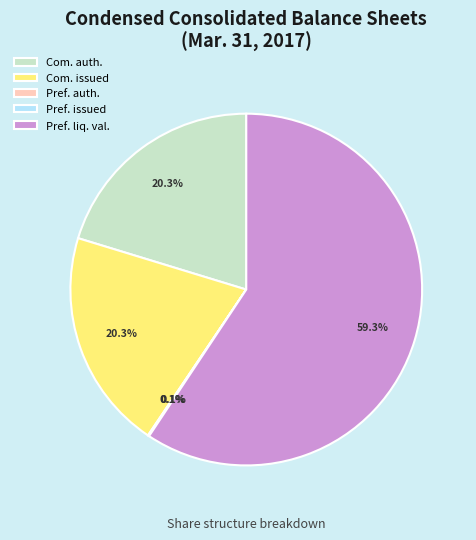

Which category has the biggest portion of the pie?

Pref. liq. val.